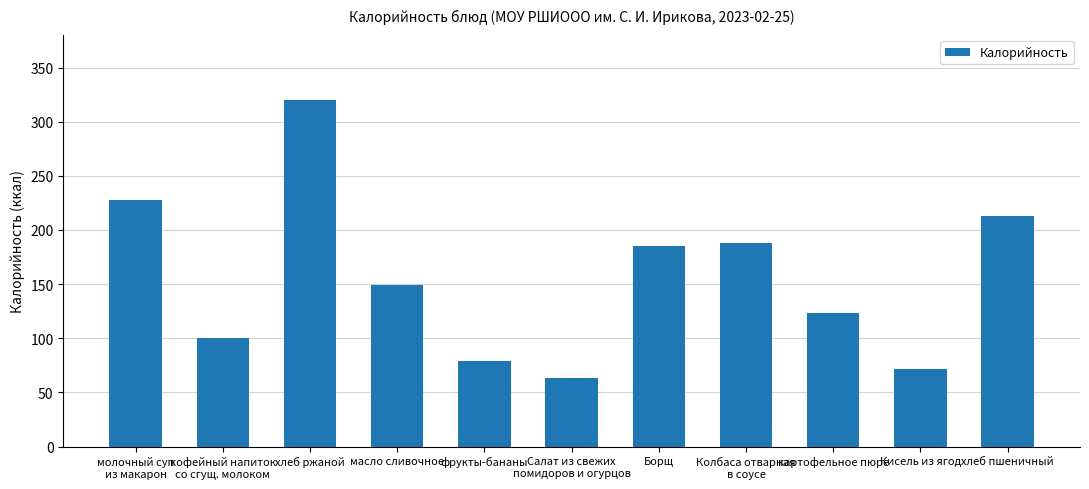

How many distinct data groups are displayed?

1